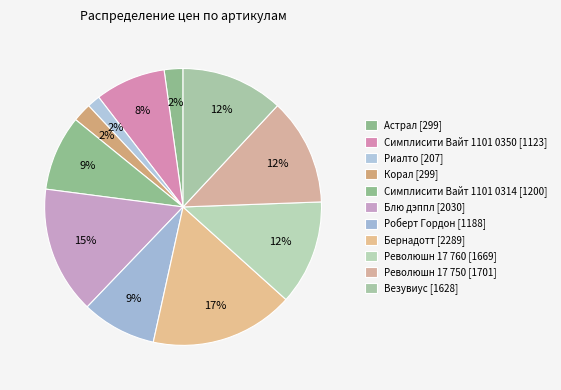

How many slices are in this pie chart?

11